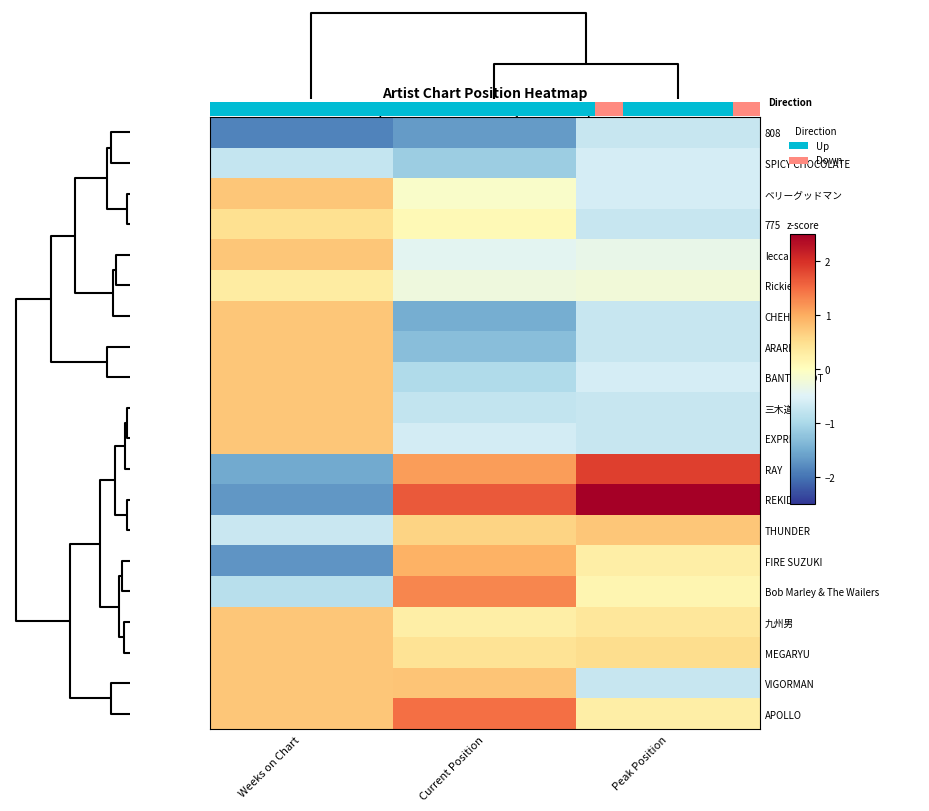

Reading right to left, list all the values displayed in this chart.

808: Peak Position=-0.7	Current Position=-1.6	Weeks on Chart=-1.9
SPICY CHOCOLATE: Peak Position=-0.6	Current Position=-1.1	Weeks on Chart=-0.8
ベリーグッドマン: Peak Position=-0.6	Current Position=-0.1	Weeks on Chart=0.8
775: Peak Position=-0.7	Current Position=0.1	Weeks on Chart=0.5
lecca: Peak Position=-0.4	Current Position=-0.4	Weeks on Chart=0.8
Rickie-G: Peak Position=-0.2	Current Position=-0.3	Weeks on Chart=0.3
CHEHON: Peak Position=-0.7	Current Position=-1.5	Weeks on Chart=0.8
ARARE: Peak Position=-0.7	Current Position=-1.3	Weeks on Chart=0.8
BANTY FOOT: Peak Position=-0.6	Current Position=-1.0	Weeks on Chart=0.8
三木道三: Peak Position=-0.7	Current Position=-0.8	Weeks on Chart=0.8
EXPRESS: Peak Position=-0.7	Current Position=-0.6	Weeks on Chart=0.8
RAY: Peak Position=1.9	Current Position=1.1	Weeks on Chart=-1.5
REKID: Peak Position=3.2	Current Position=1.6	Weeks on Chart=-1.7
THUNDER: Peak Position=0.8	Current Position=0.6	Weeks on Chart=-0.7
FIRE SUZUKI: Peak Position=0.3	Current Position=1.0	Weeks on Chart=-1.7
Bob Marley & The Wailers: Peak Position=0.1	Current Position=1.3	Weeks on Chart=-0.9
九州男: Peak Position=0.4	Current Position=0.3	Weeks on Chart=0.8
MEGARYU: Peak Position=0.5	Current Position=0.4	Weeks on Chart=0.8
VIGORMAN: Peak Position=-0.7	Current Position=0.8	Weeks on Chart=0.8
APOLLO: Peak Position=0.3	Current Position=1.5	Weeks on Chart=0.8